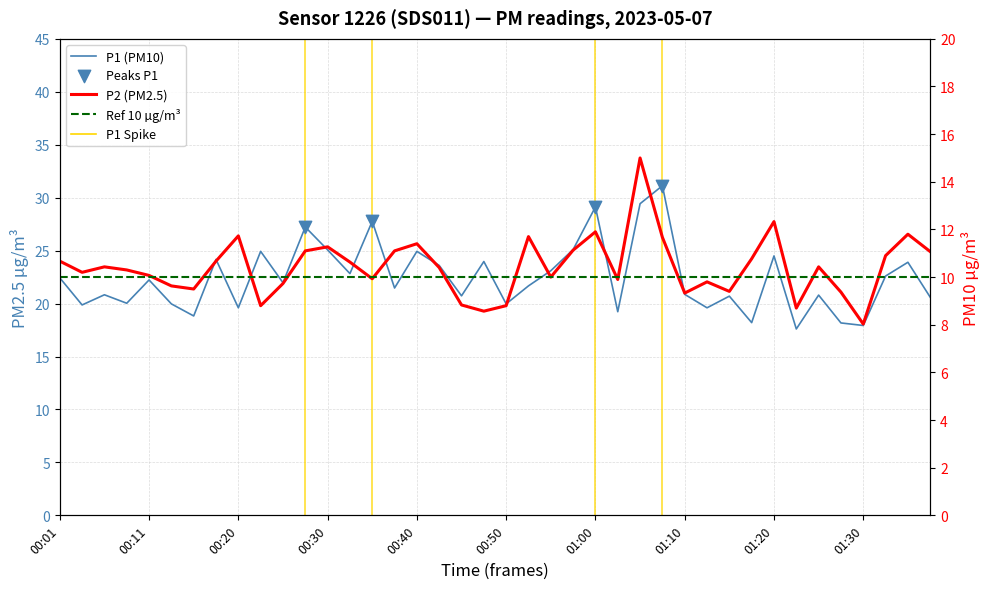

At which category is the sum across all series the highest?

01:05